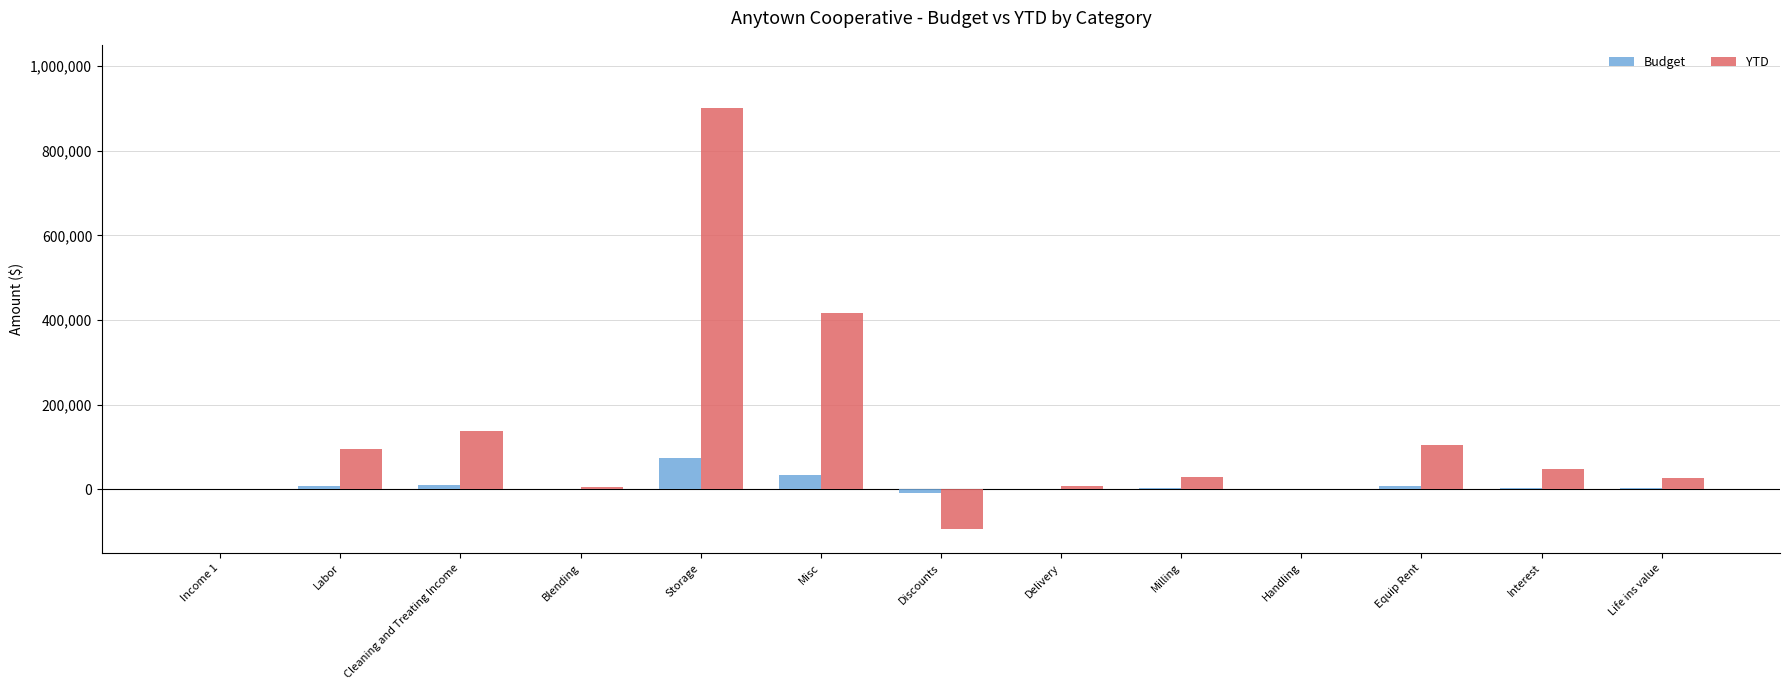

Which category has the highest value in the YTD series?

Storage